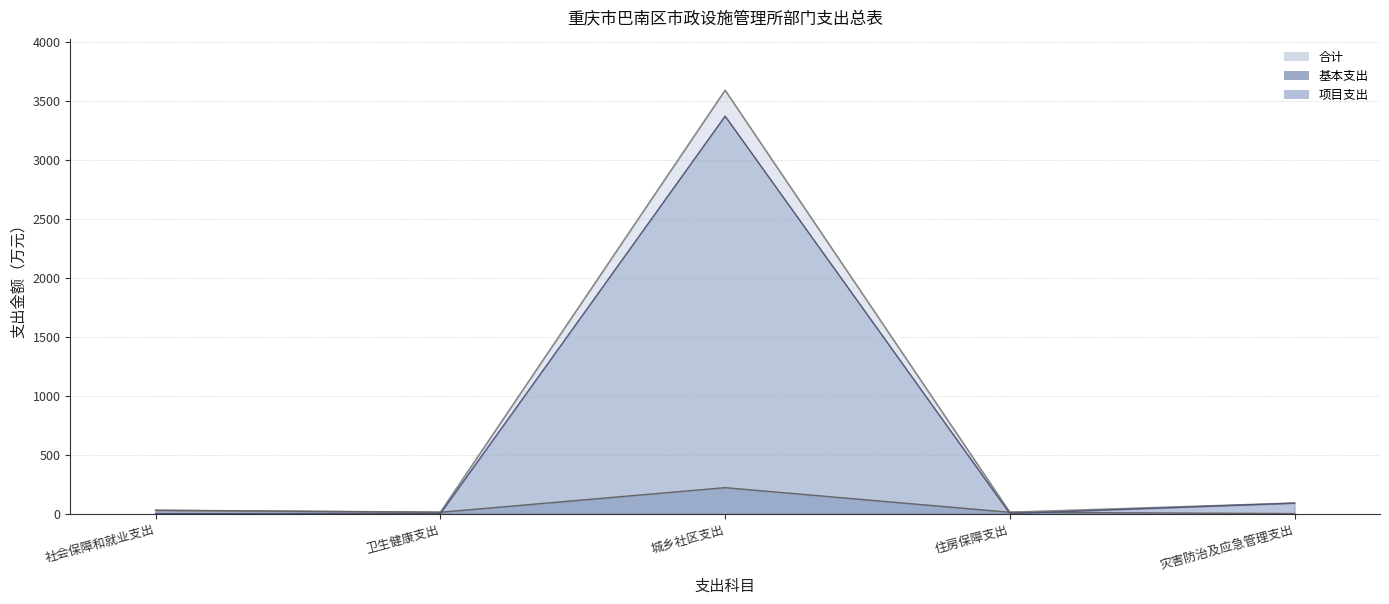

Which series has the largest total across all categories?

合计